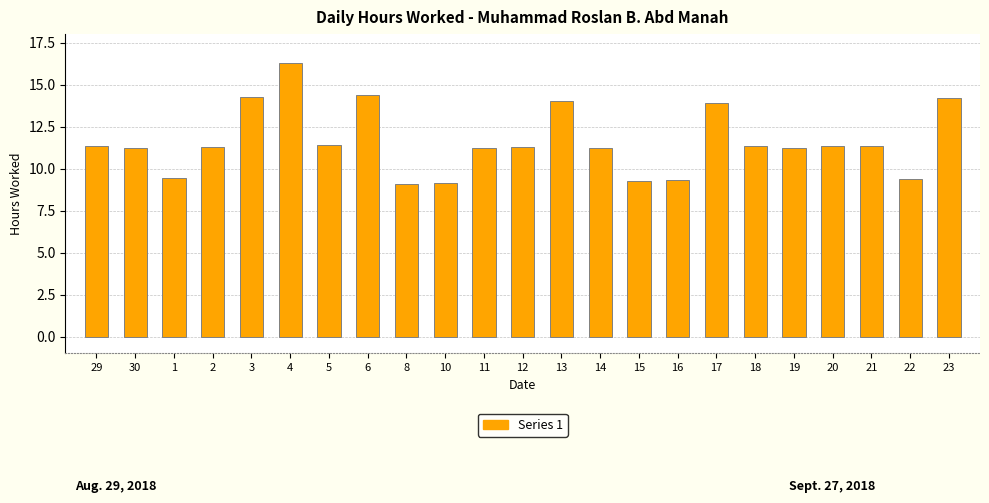

True or false: the data shows 19.1 at 21.

False